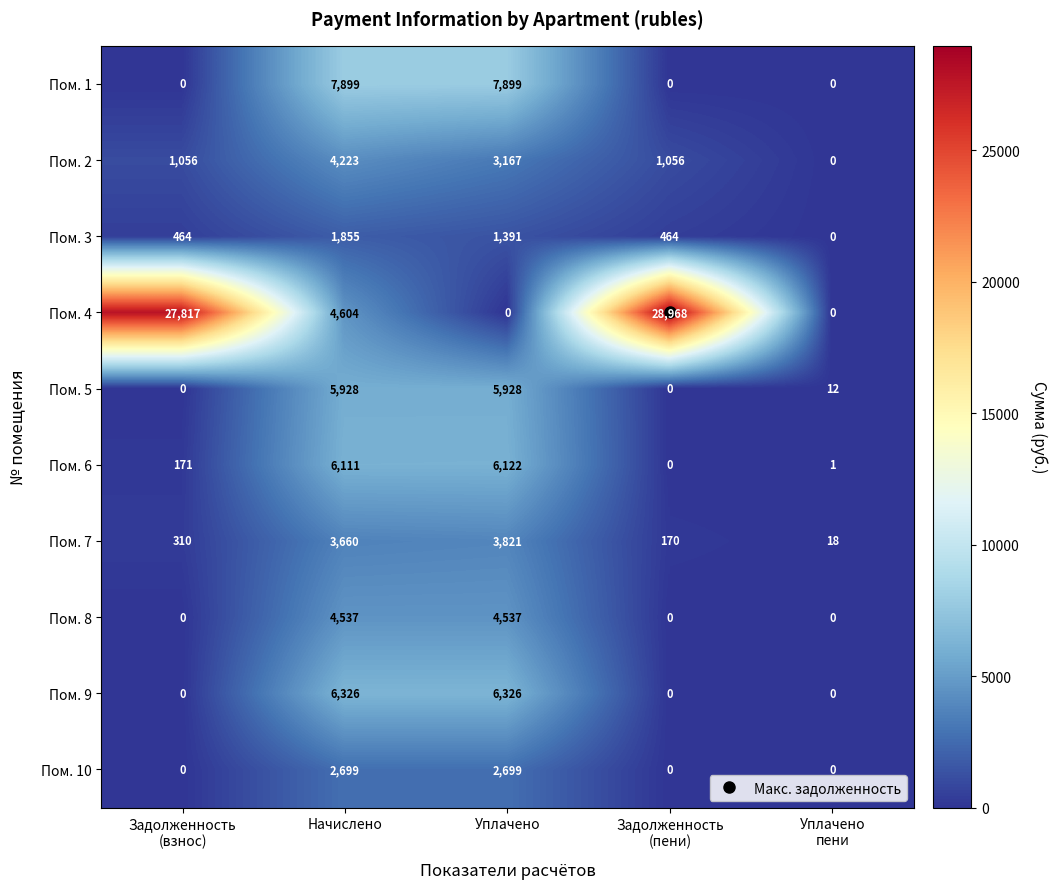

What is the difference between the maximum and second lowest values in the Пом. 4 series?

28968